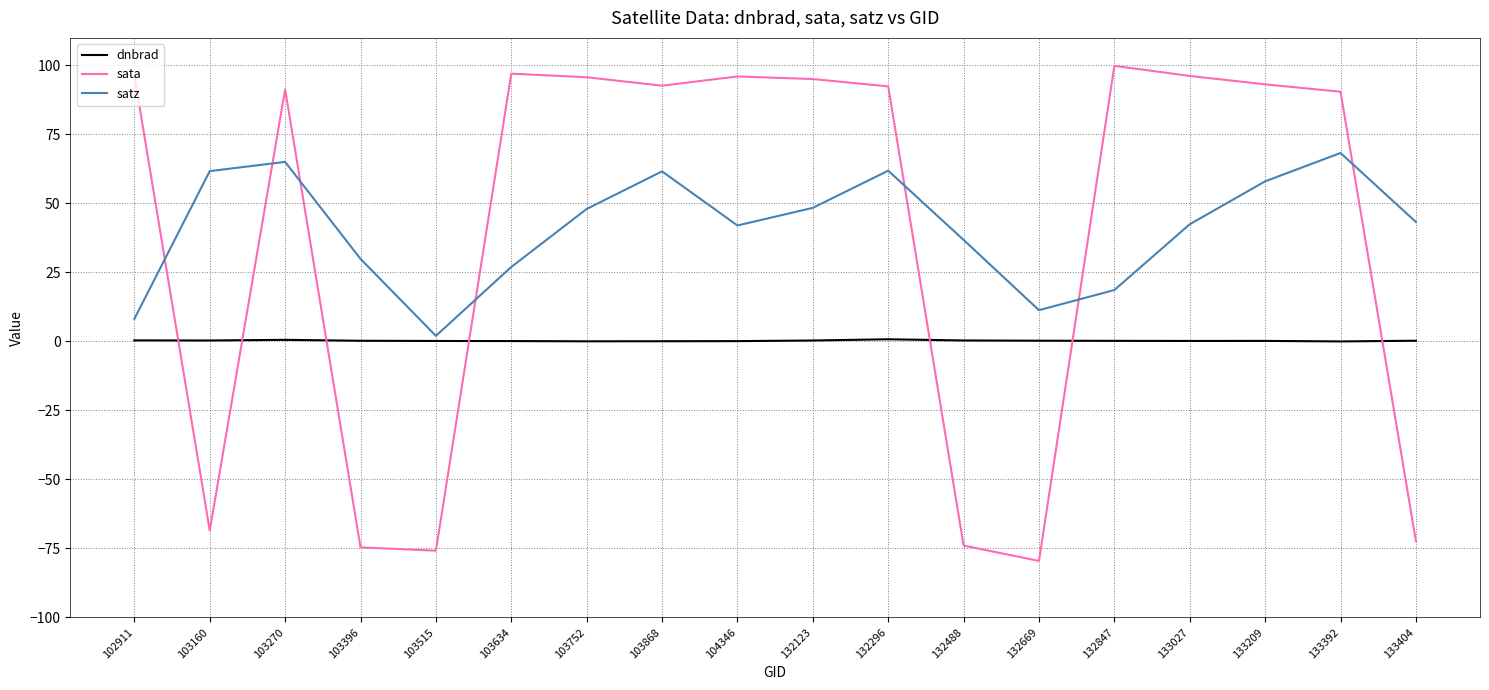

Which series ends up on top after the final intersection of sata and dnbrad?

dnbrad